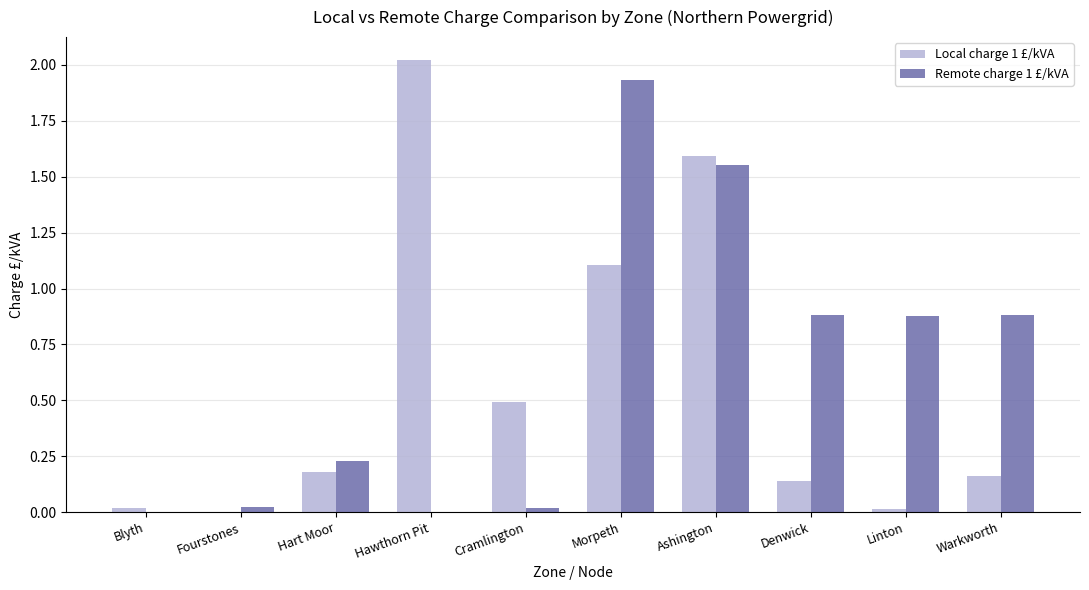

Are the bars grouped side by side (vs. stacked)?

Yes